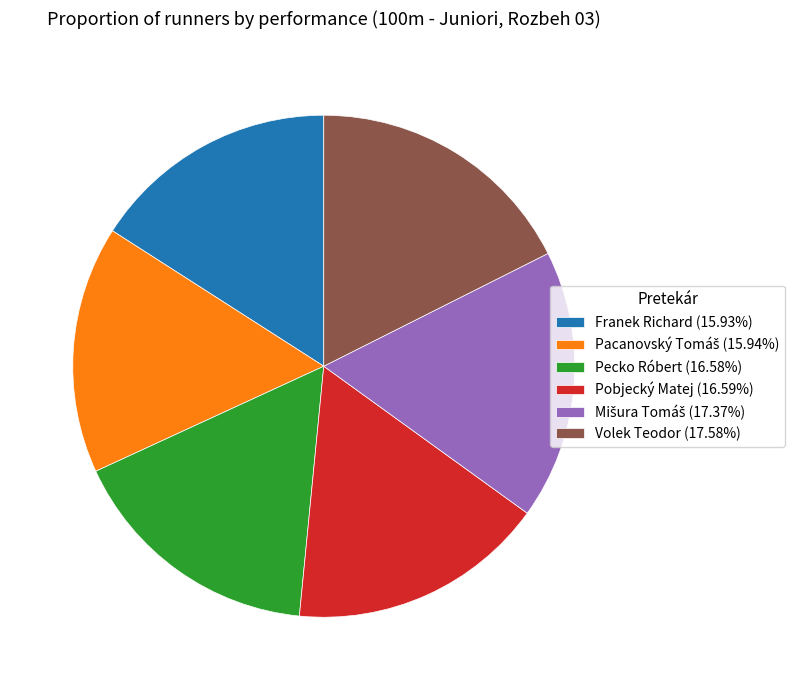

Is there a majority slice in this chart?

No